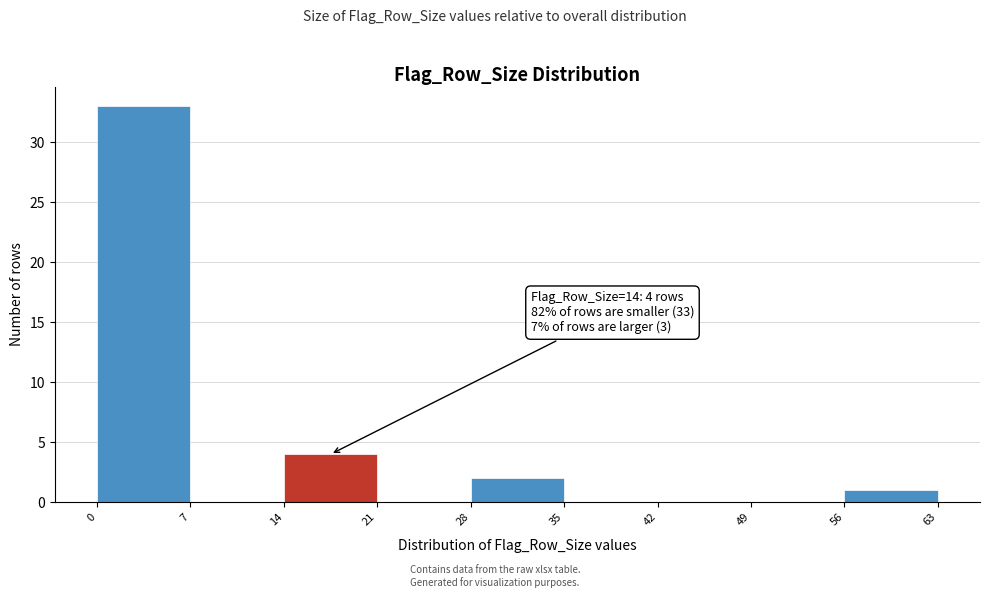

Over which range of the x-axis is the bar tallest?

0 to 7